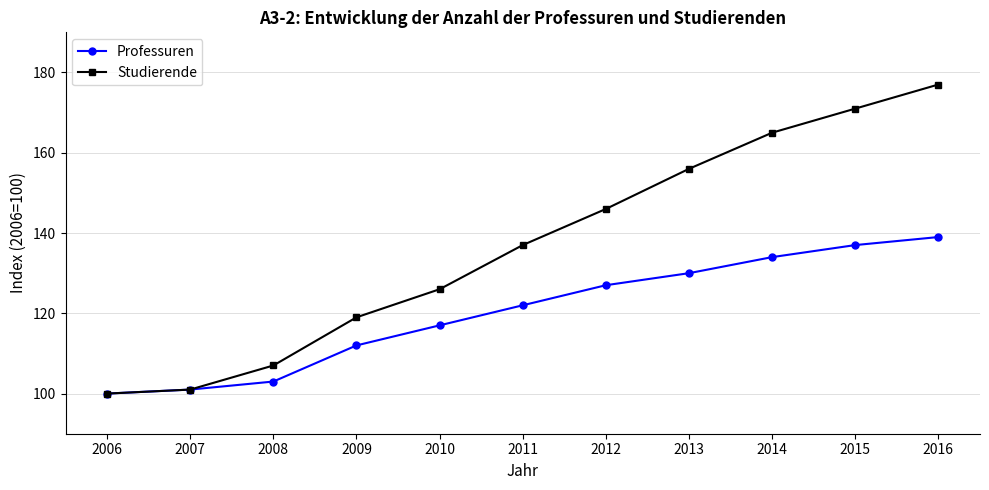

The value of Professuren at 2008 is 103. True or false?

True